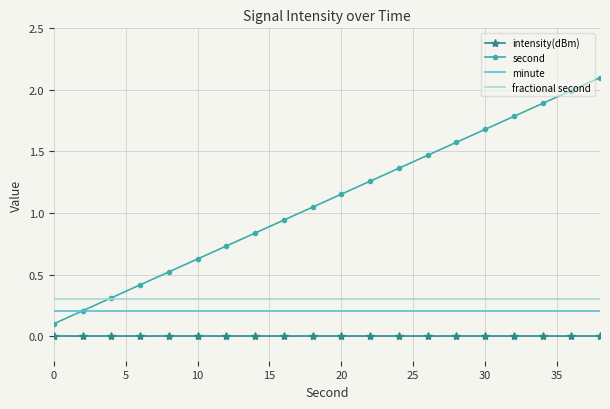

Which series has the widest spread of values?

second